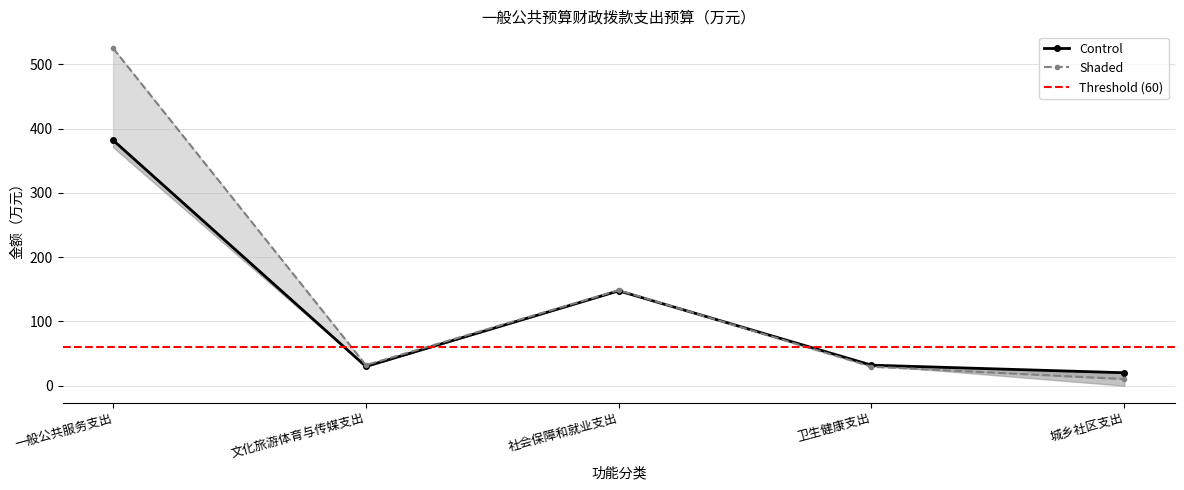

What is the difference between the maximum and second lowest values in the 2024年预算数（总计） series?

351.9